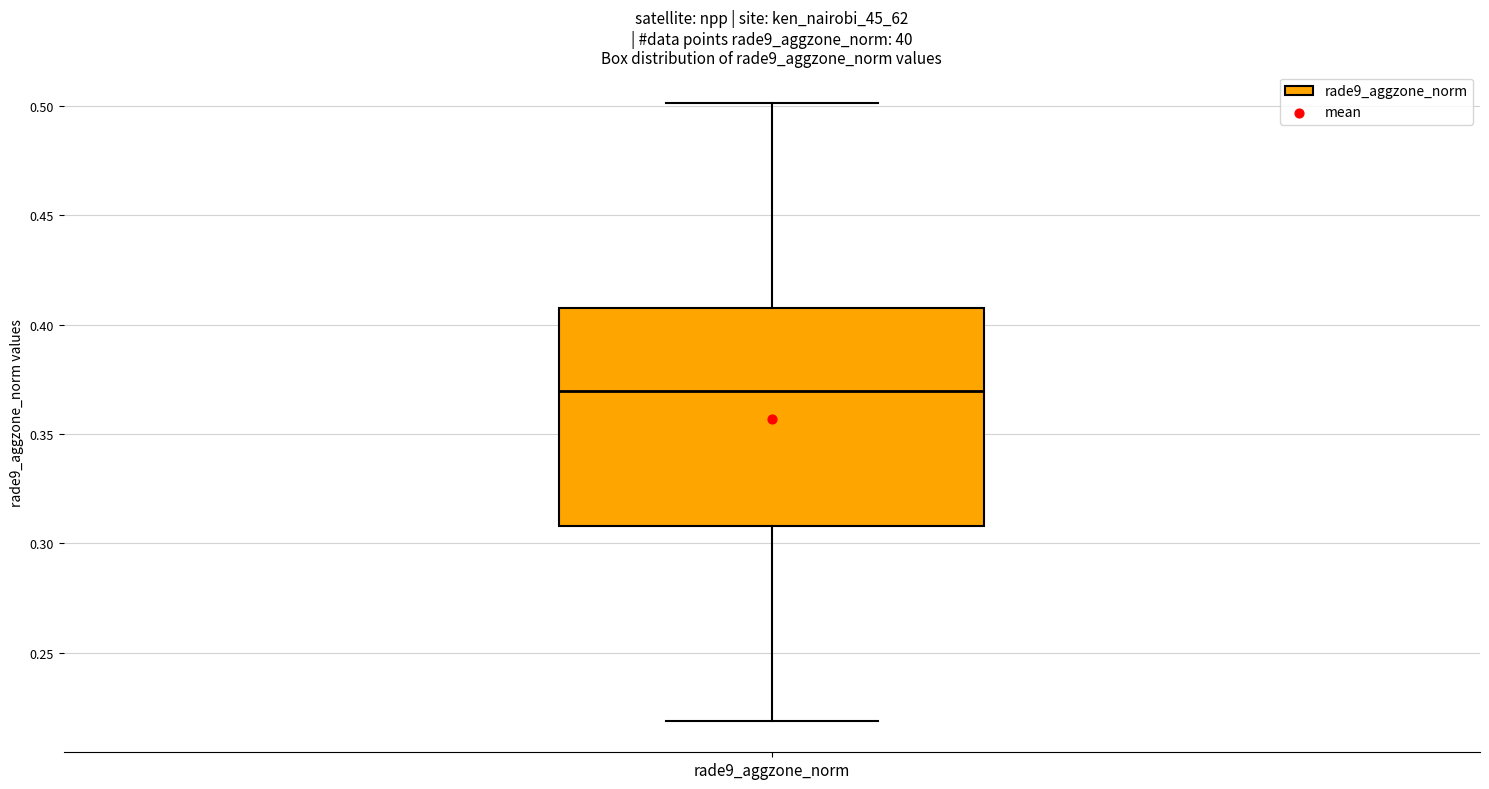

Read this box plot against the y-axis: the position of the median line, the range covered by the box, and the ends of both whiskers. The values are not printed on the chart, so give them approximately, as read against the axis.

median 0.37, box 0.31 to 0.41, whiskers 0.22 to 0.50